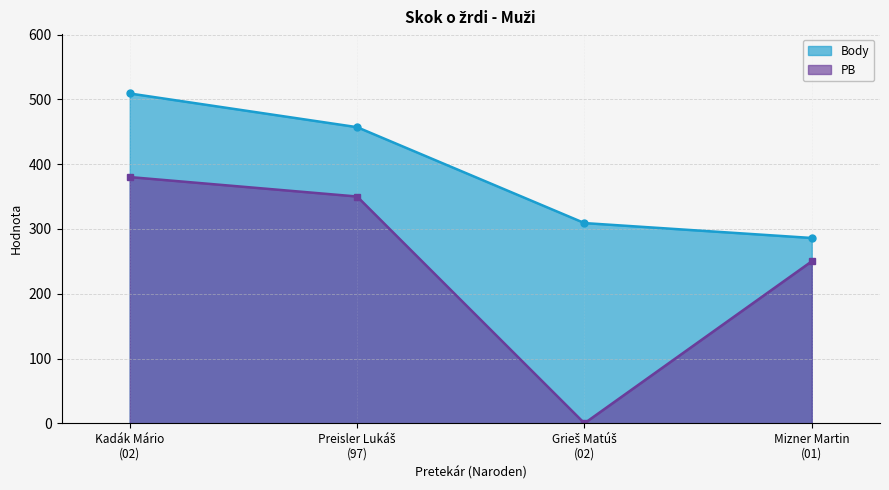

True or false: PB and Body cross at least once.

False